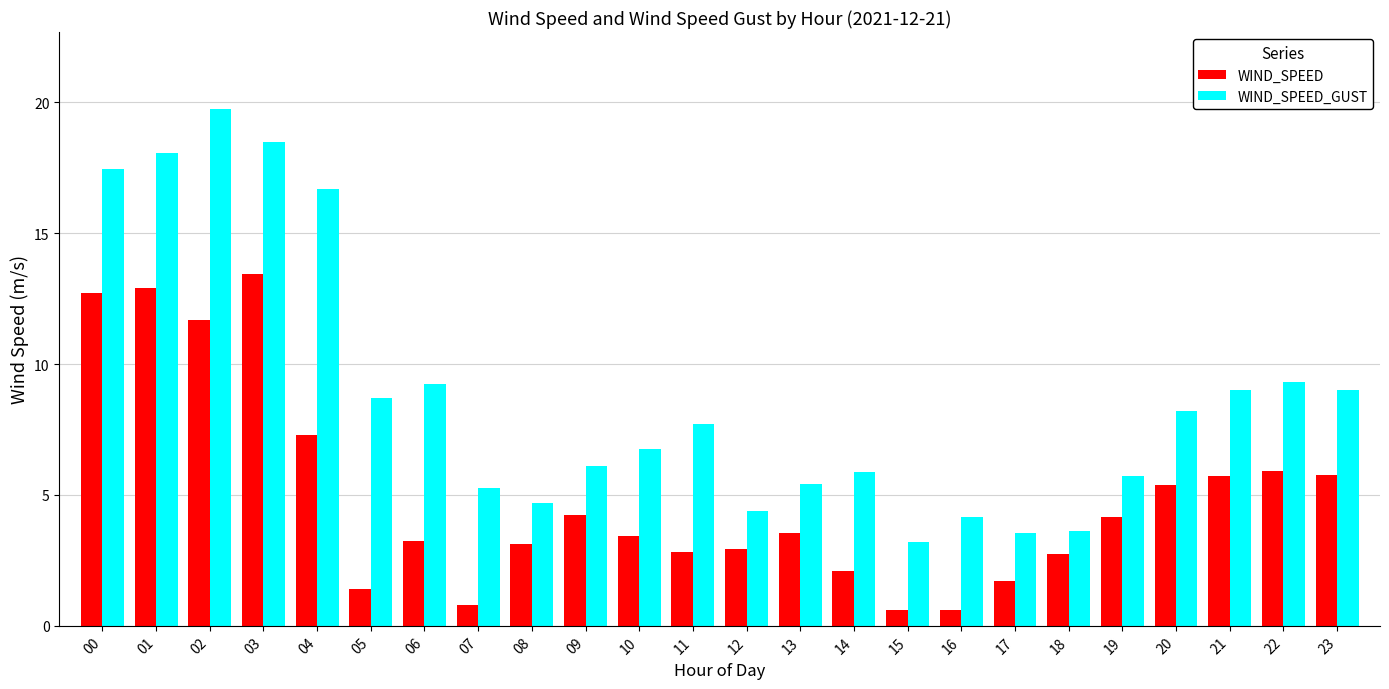

The value of WIND_SPEED at 07 is 0.8. True or false?

True